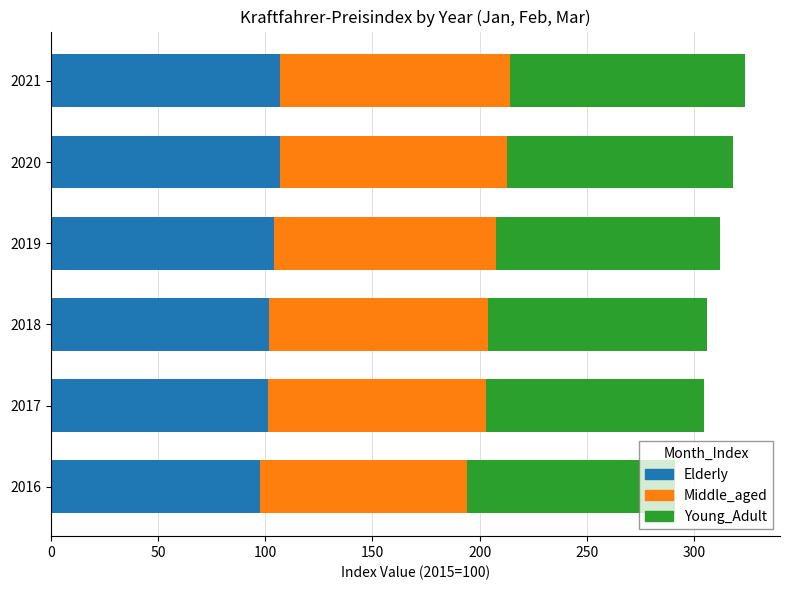

What is the total value across all series at 2020?

317.9